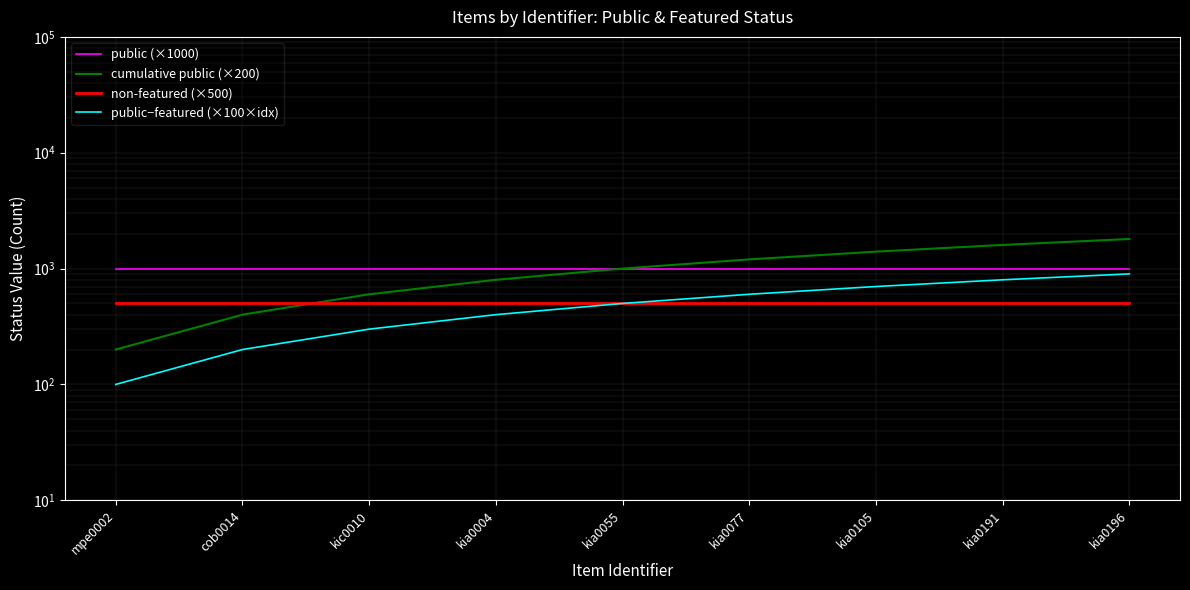

At which label does public (×1000) reach its peak?

mpe0002